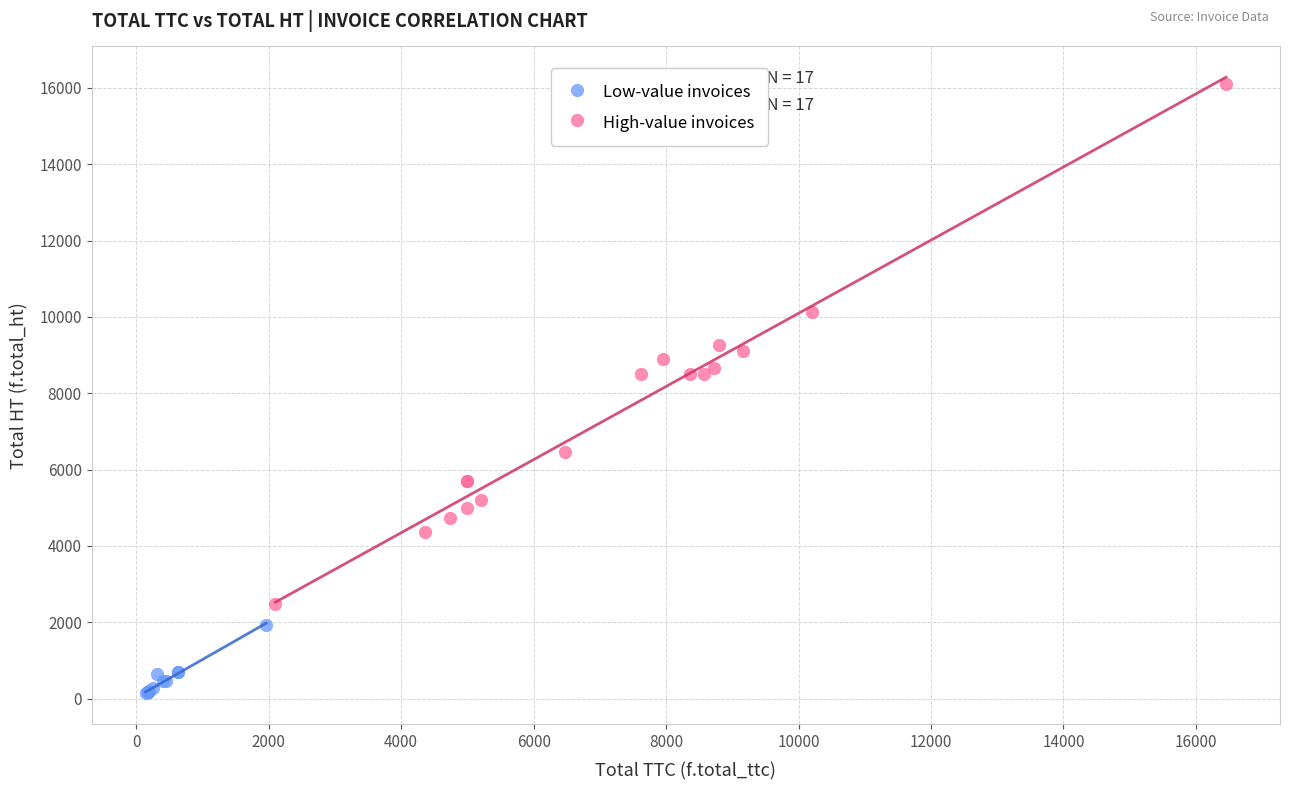

Which series contains the lowest Y value?

Low-value invoices